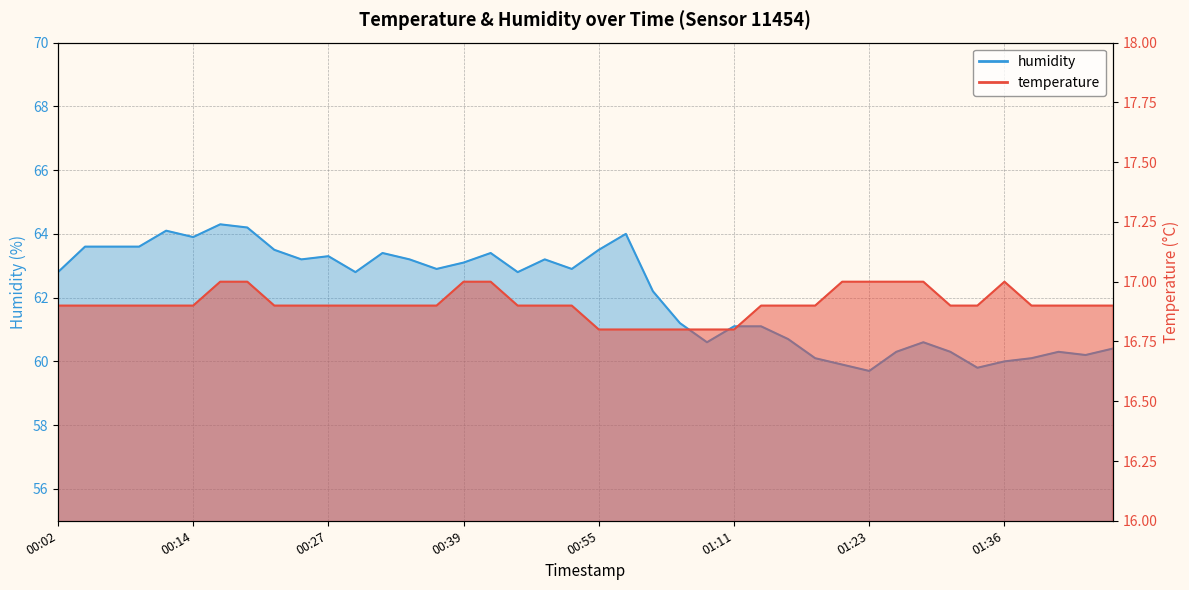

Is the value of humidity at 01:21 greater than the value of temperature at 00:07?

Yes